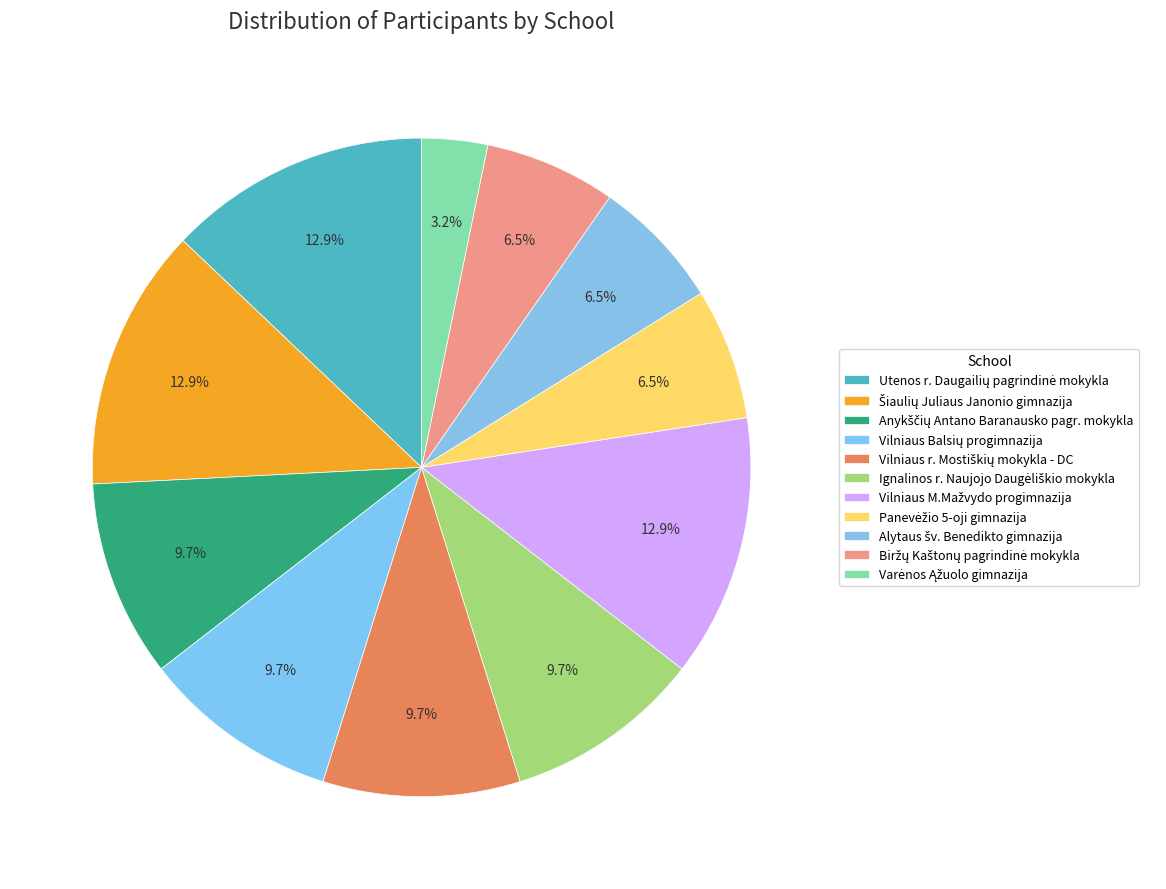

What percentage is the Utenos r. Daugailių pagrindinė mokykla slice, to the nearest percent?

13%